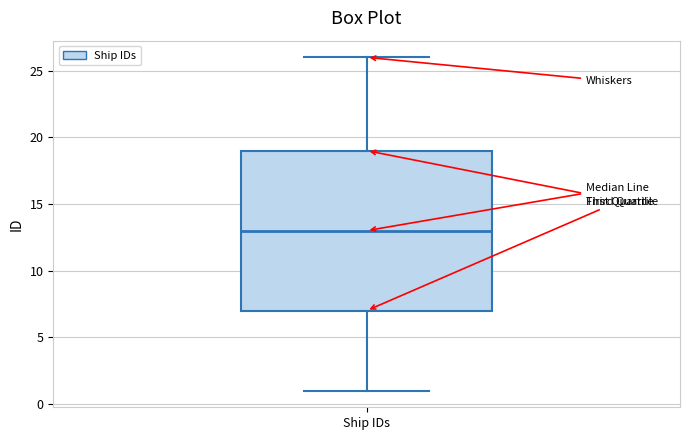

Transcribe this box plot: give where the median line is, the range the box spans, and where the two whiskers end, as read against the y-axis. The values are not printed on the chart, so give them approximately, as read against the axis.

median 13, box 7 to 19, whiskers 1 to 26